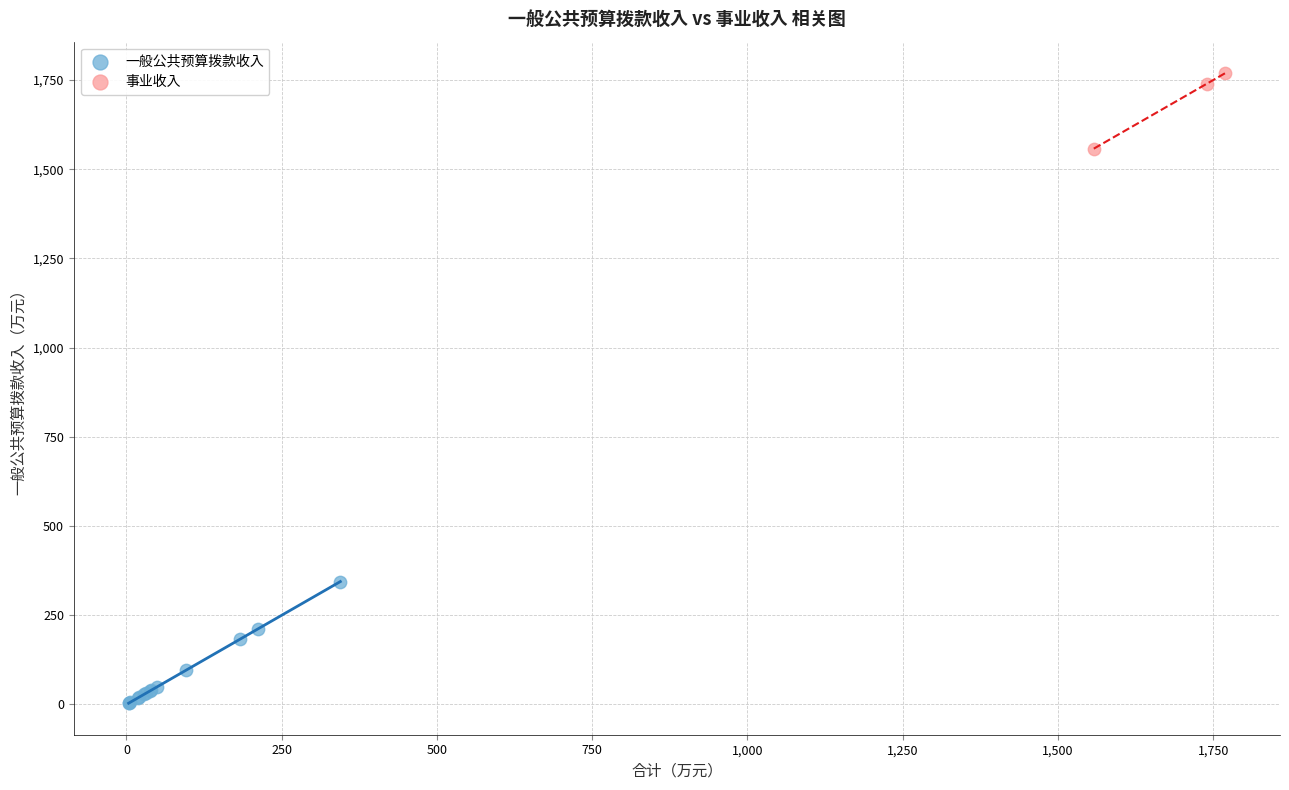

Which series reaches the minimum Y coordinate?

一般公共预算拨款收入